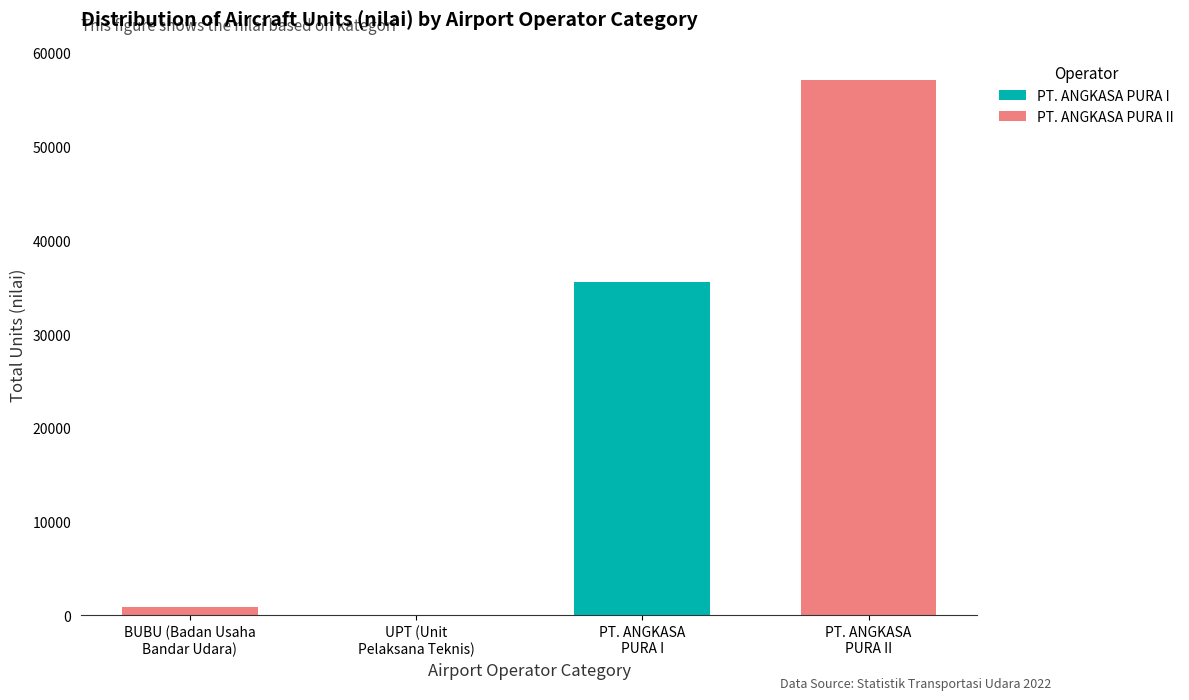

What is the highest value of the PT. ANGKASA PURA I series?

35543